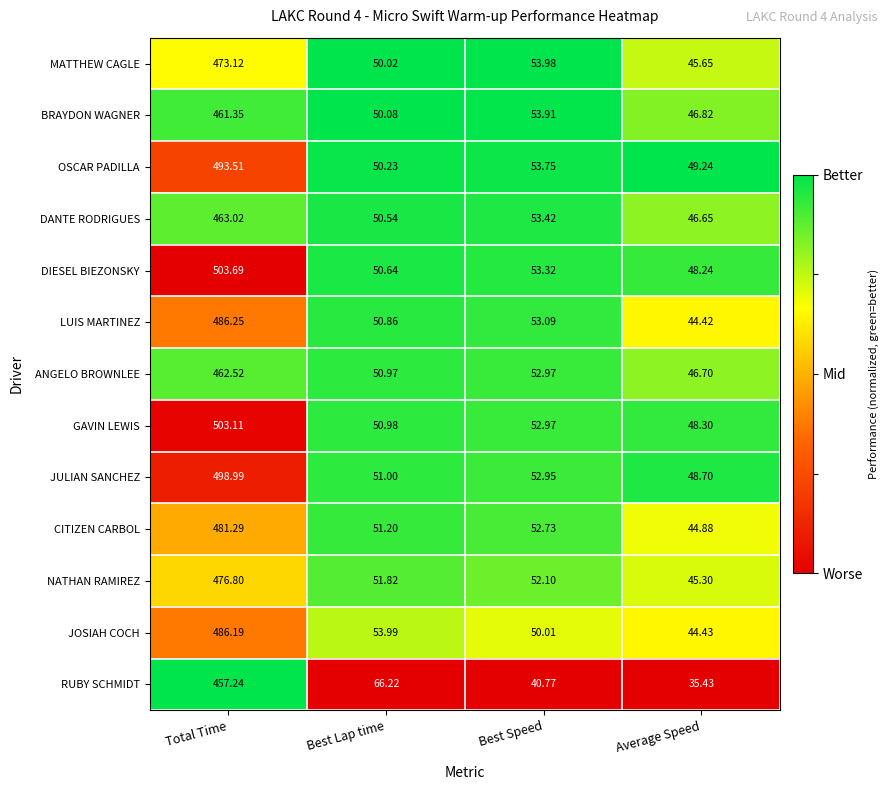

At which category does the chart reach its minimum across all series?

Average Speed